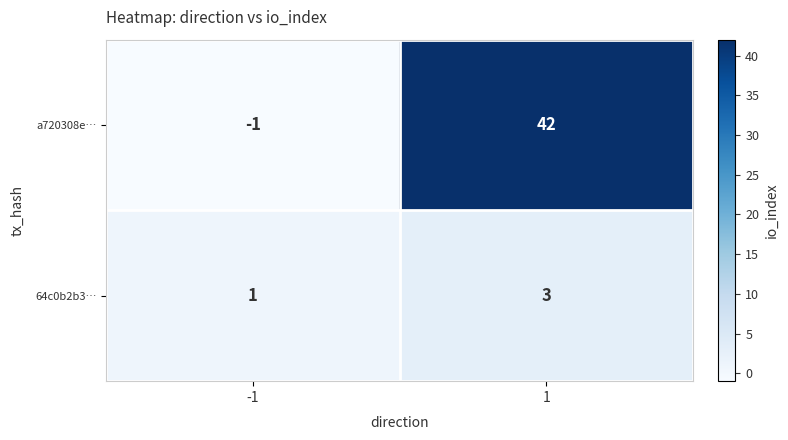

What is the maximum value shown in the chart?

42